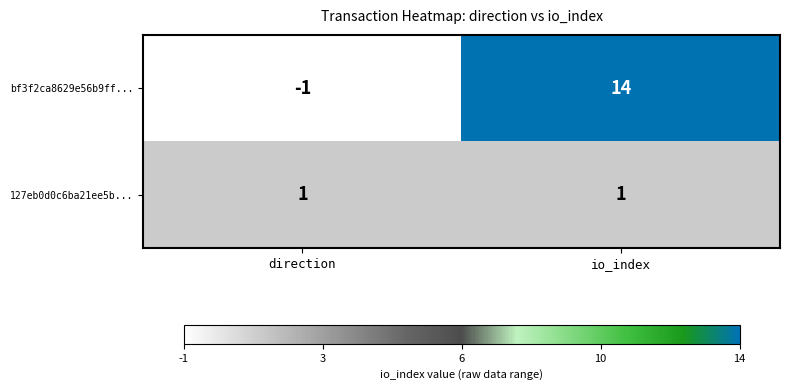

Reading left to right, what are all the values shown in this chart?

bf3f2ca8629e56b9ff...: direction=-1	io_index=14
127eb0d0c6ba21ee5b...: direction=1	io_index=1